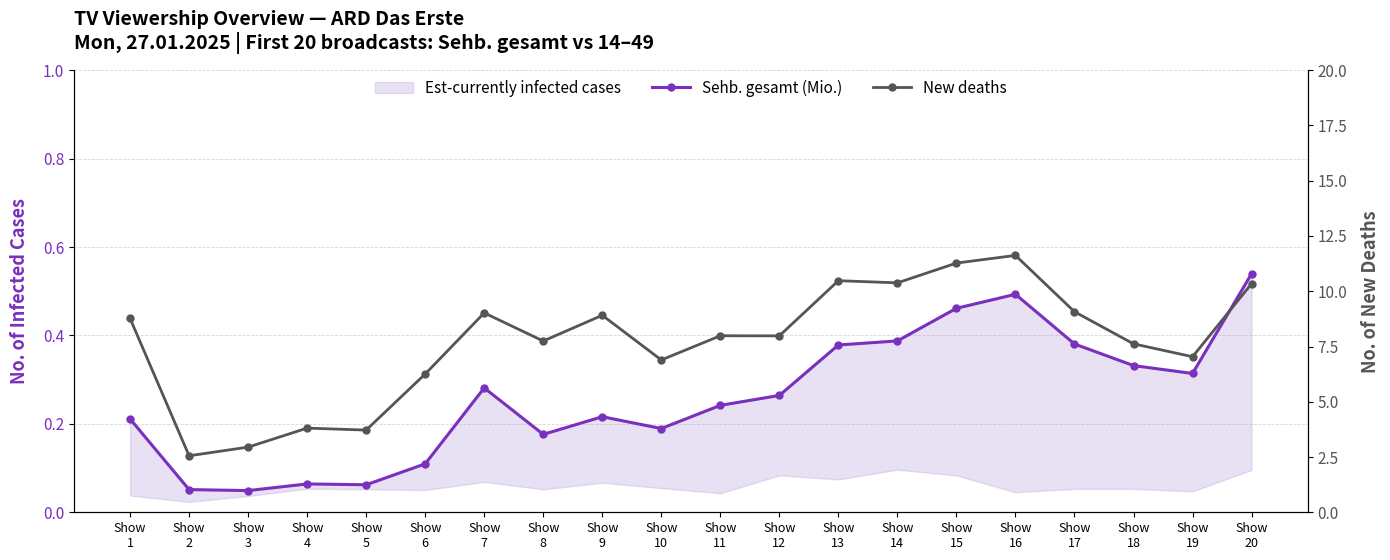

What is the value of the Sehb. gesamt (Mio.) point at the 11th from the left?

0.2